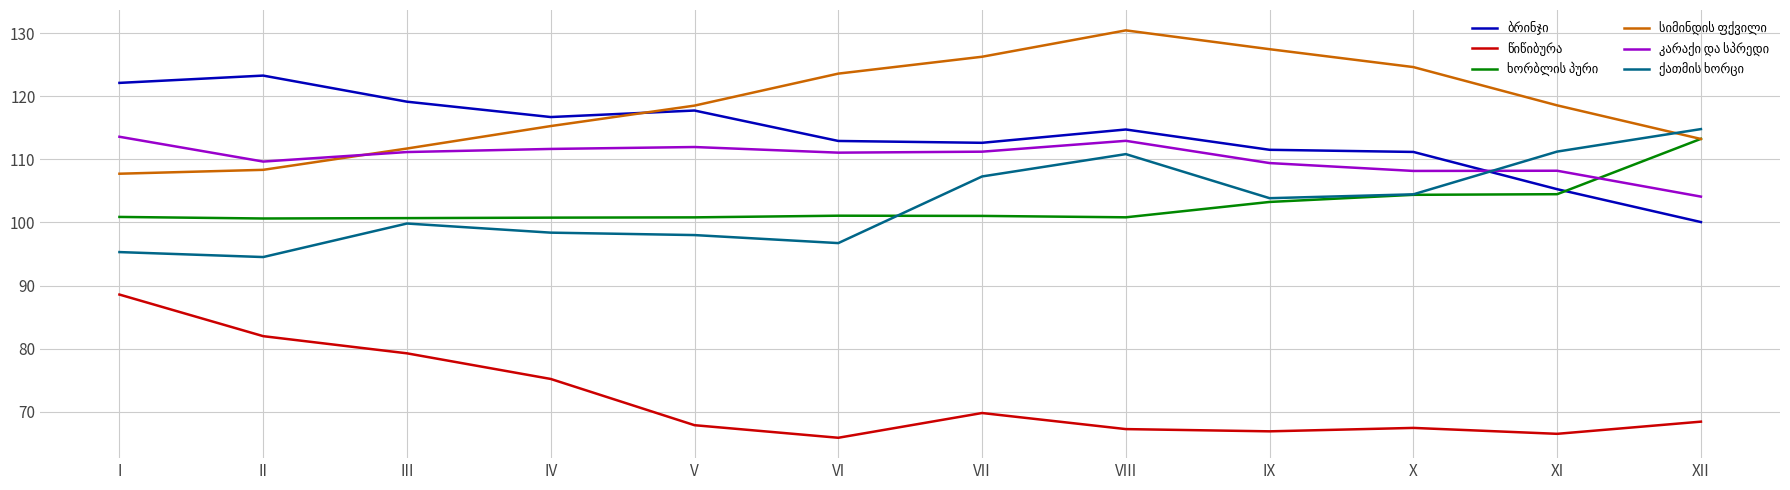

What is the minimum value shown in the chart?

65.9